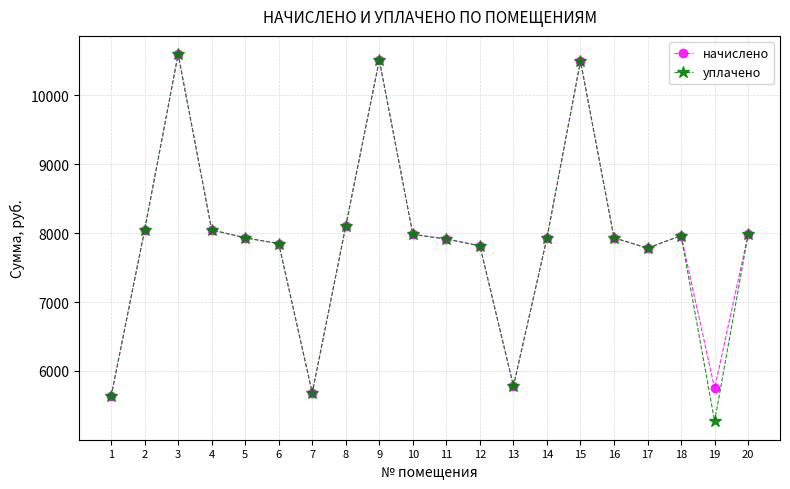

Where does the начислено series first go above 7932?

2